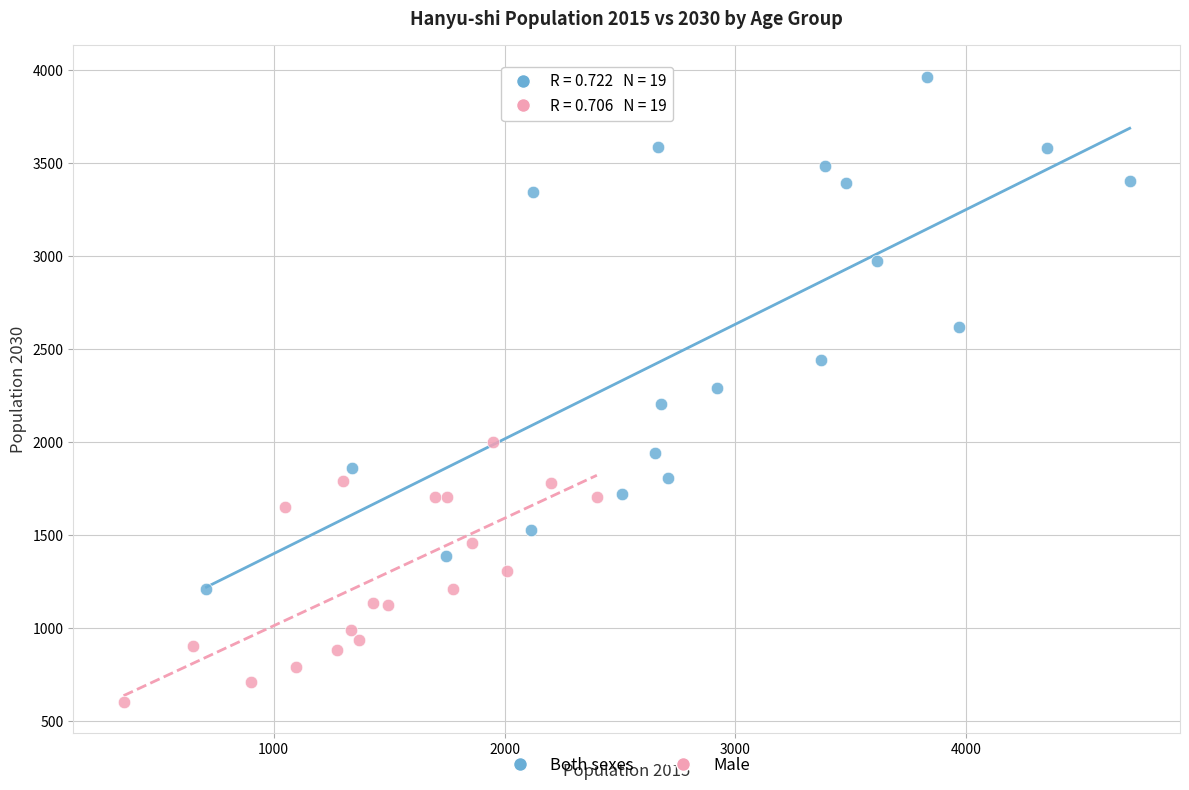

Which series contains the highest Y value?

Both sexes